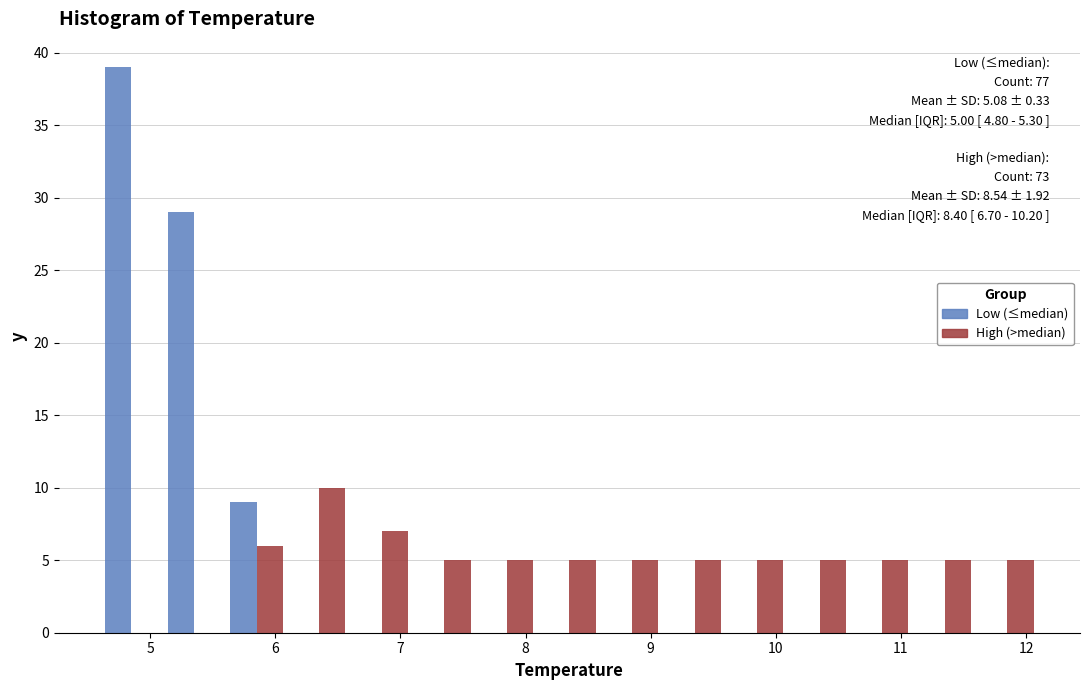

In the Low (≤median) series, which range on the x-axis has the tallest bar?

4.6 to 5.1